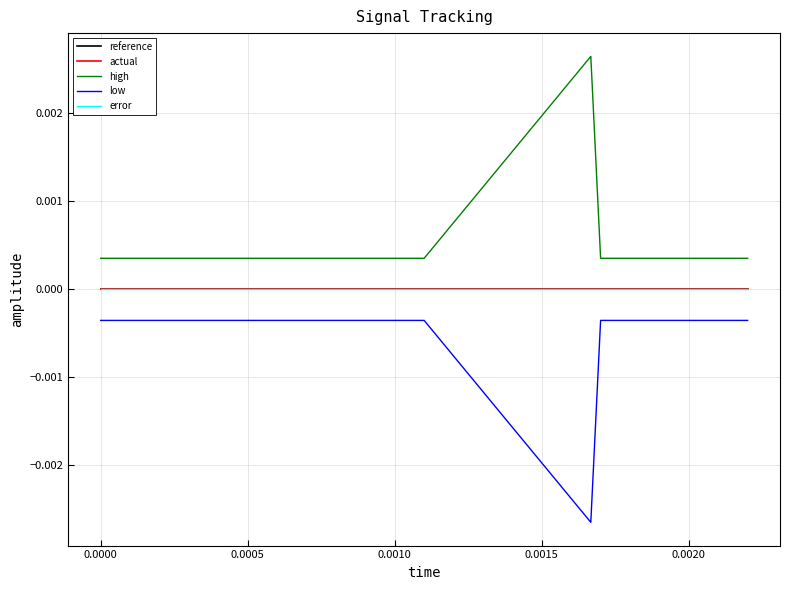

True or false: low and reference cross at least once.

False